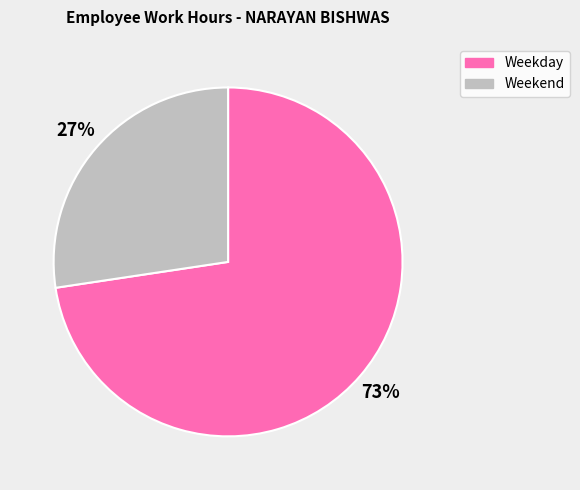

The Weekend slice represents 27% of the pie. True or false?

True